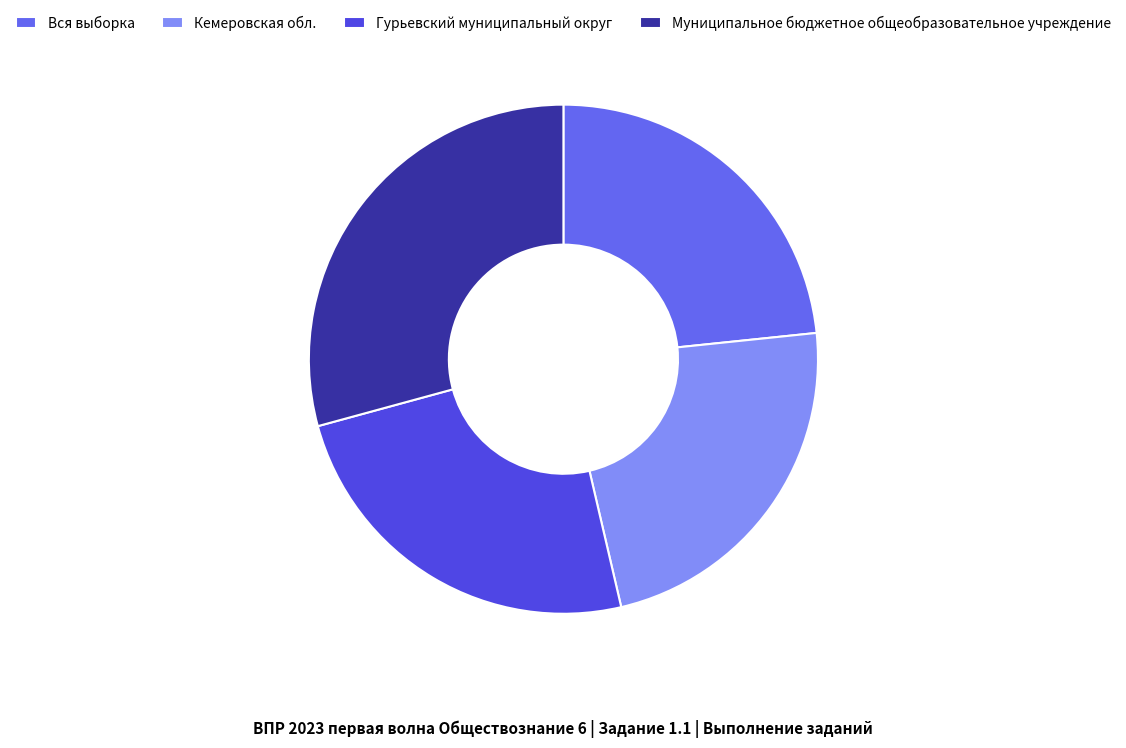

Approximately how many times larger is the value at Муниципальное бюджетное общеобразовательное учреждение compared to Кемеровская обл.?

1.3